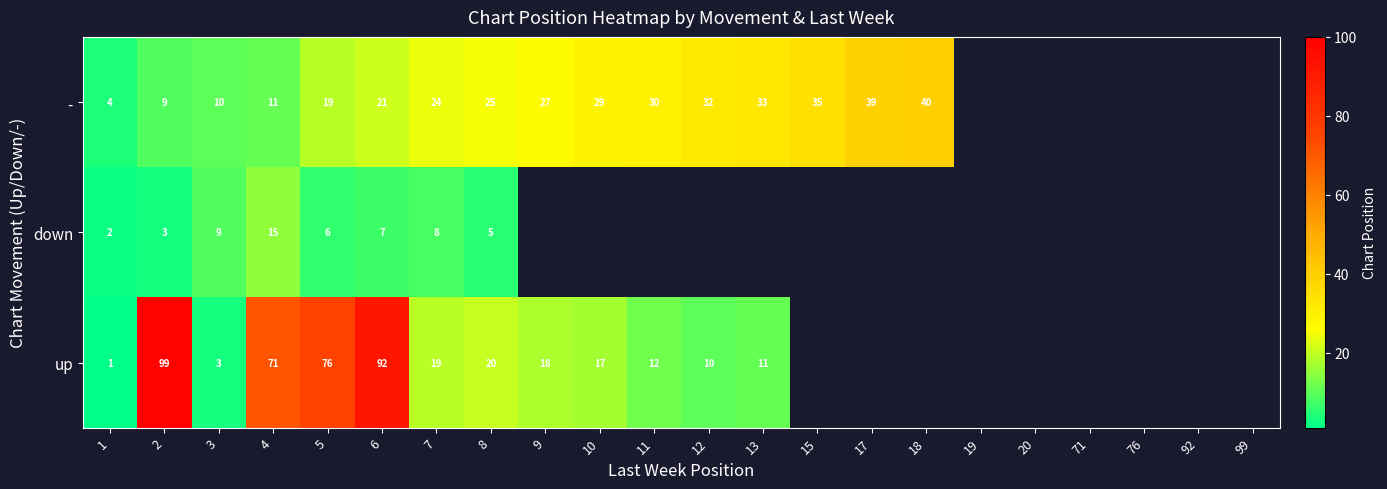

At how many categories does at least one series exceed 27?

11